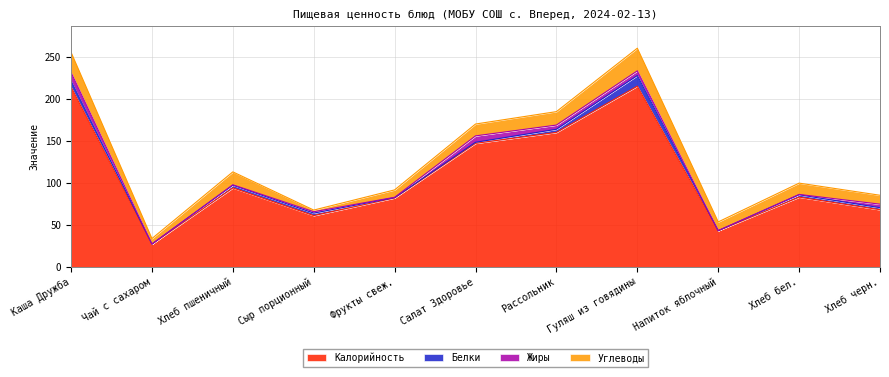

At which label is Калорийность closest to 121?

Салат Здоровье